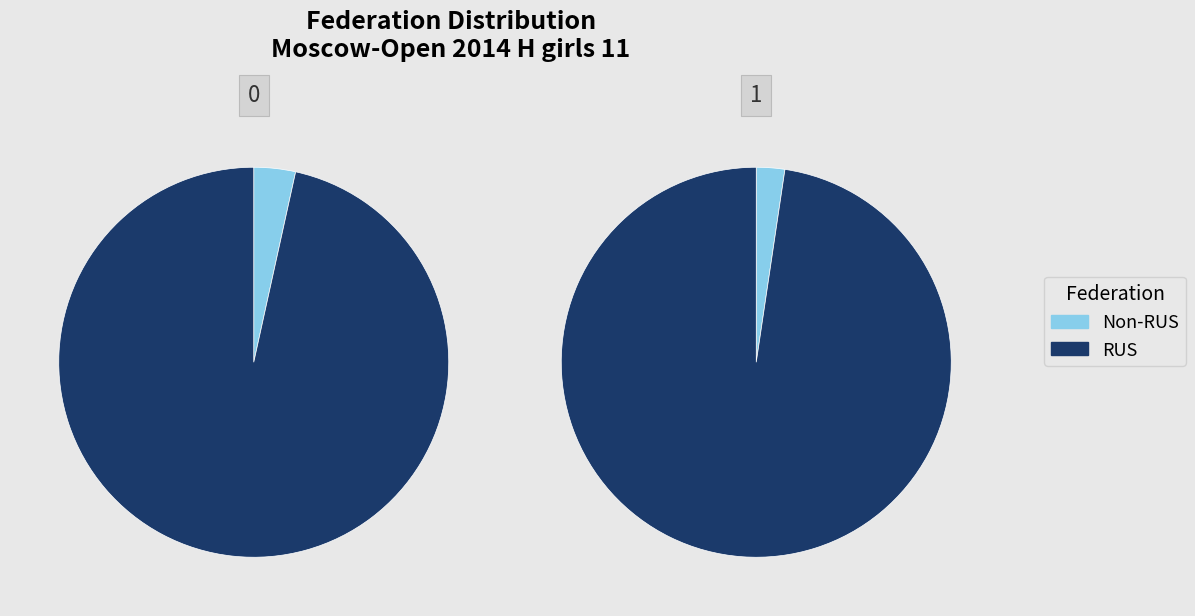

What percentage is the RUS slice, to the nearest percent?

97%